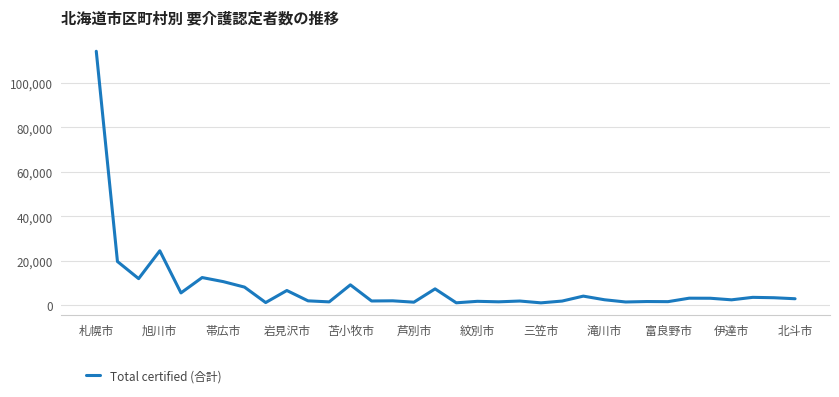

What is the greatest value displayed?

114305